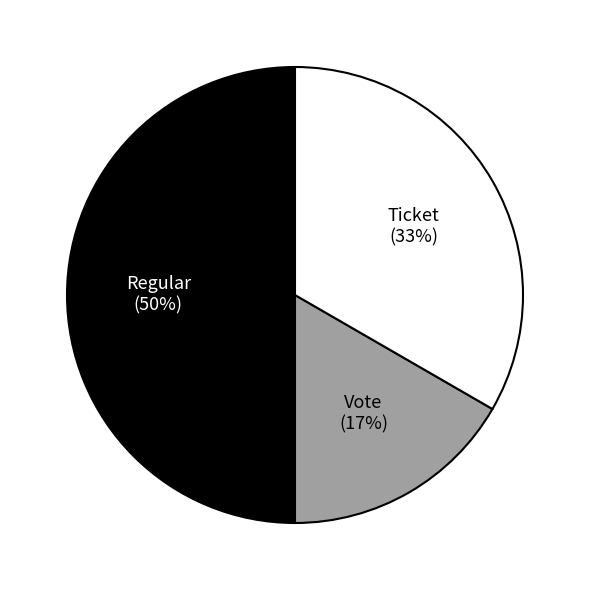

To the nearest percent, what is the combined percentage of Ticket and Vote?

50%